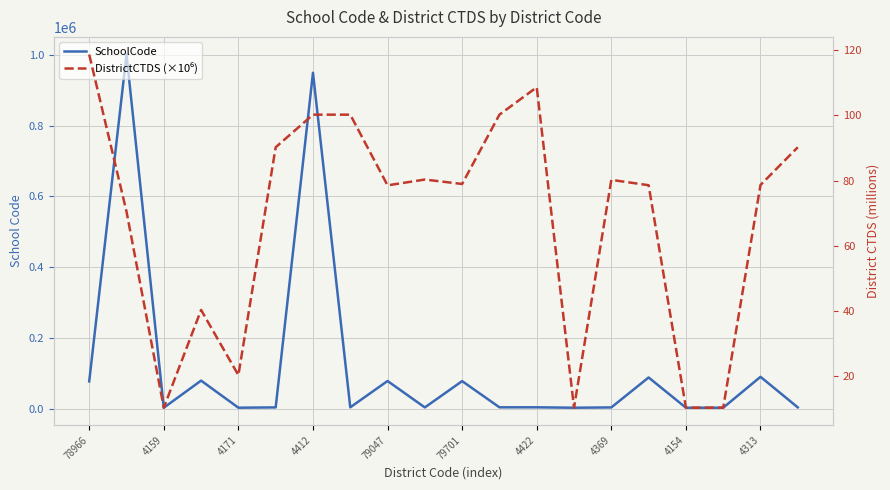

What is the difference between the highest and lowest values at 4154?

4704.8